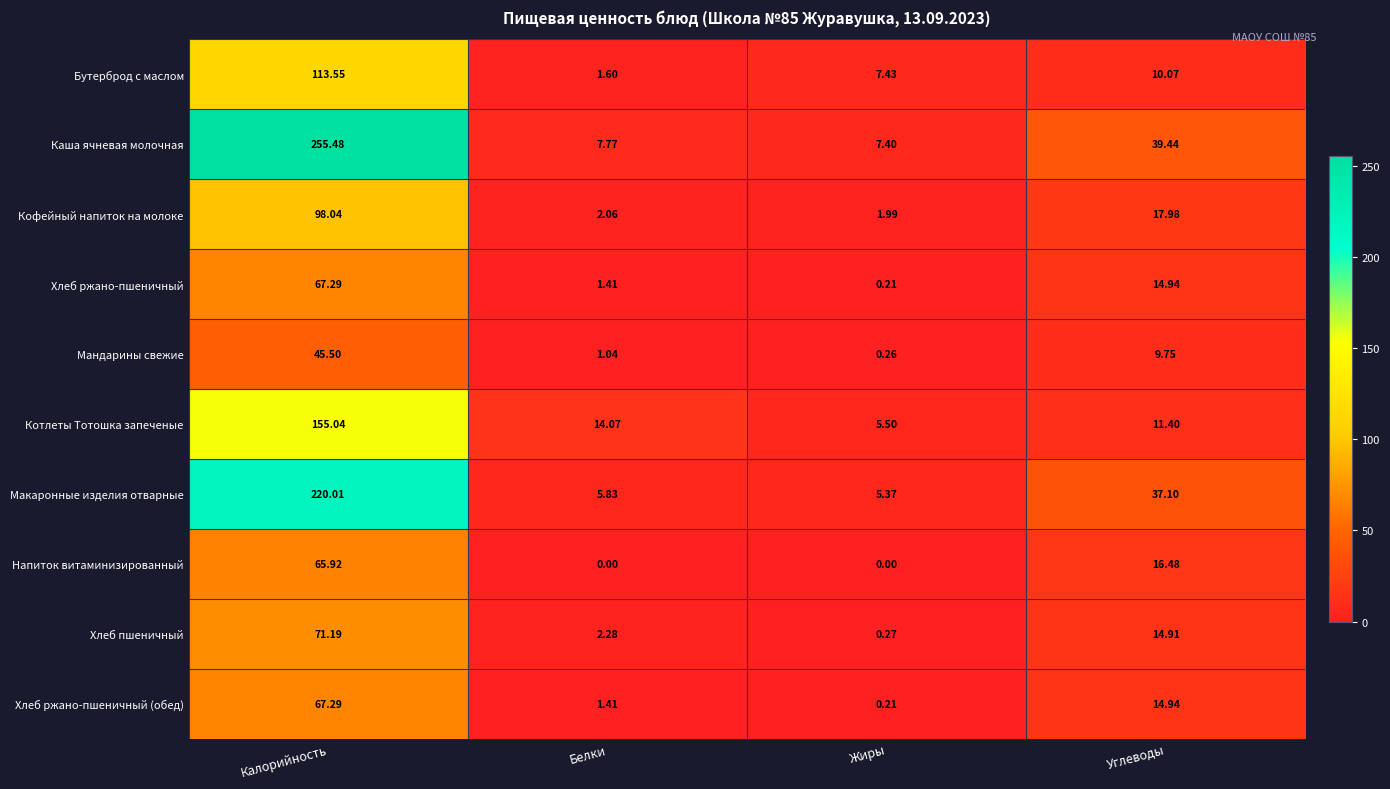

Which series has the largest total across all categories?

Каша ячневая молочная